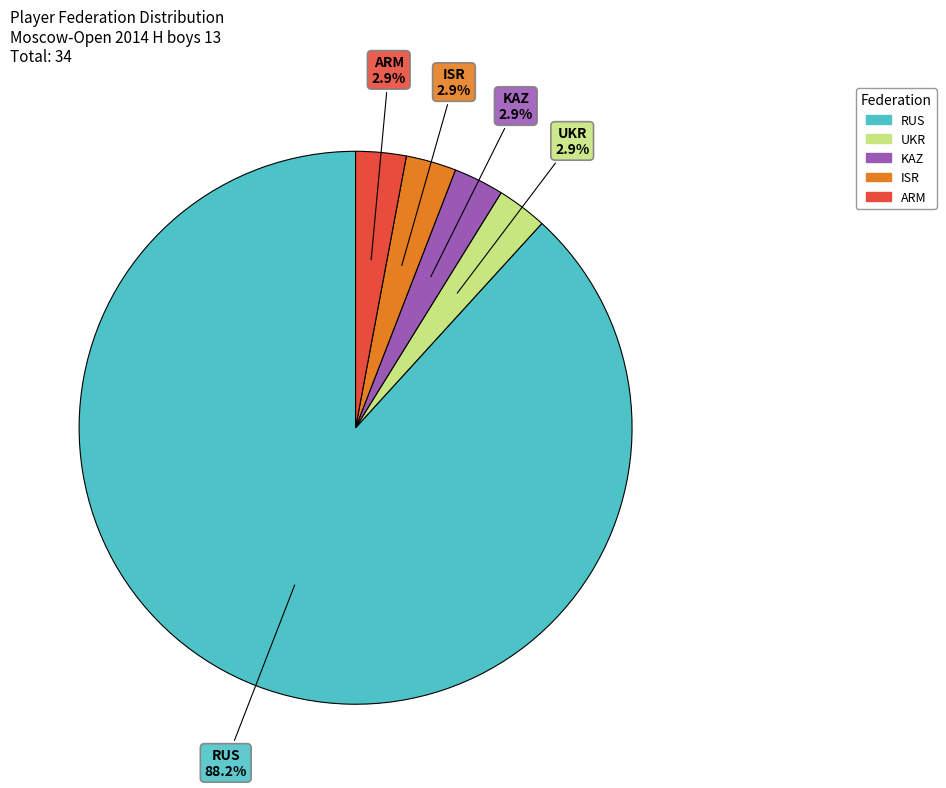

To the nearest percent, what is the average slice percentage?

20%